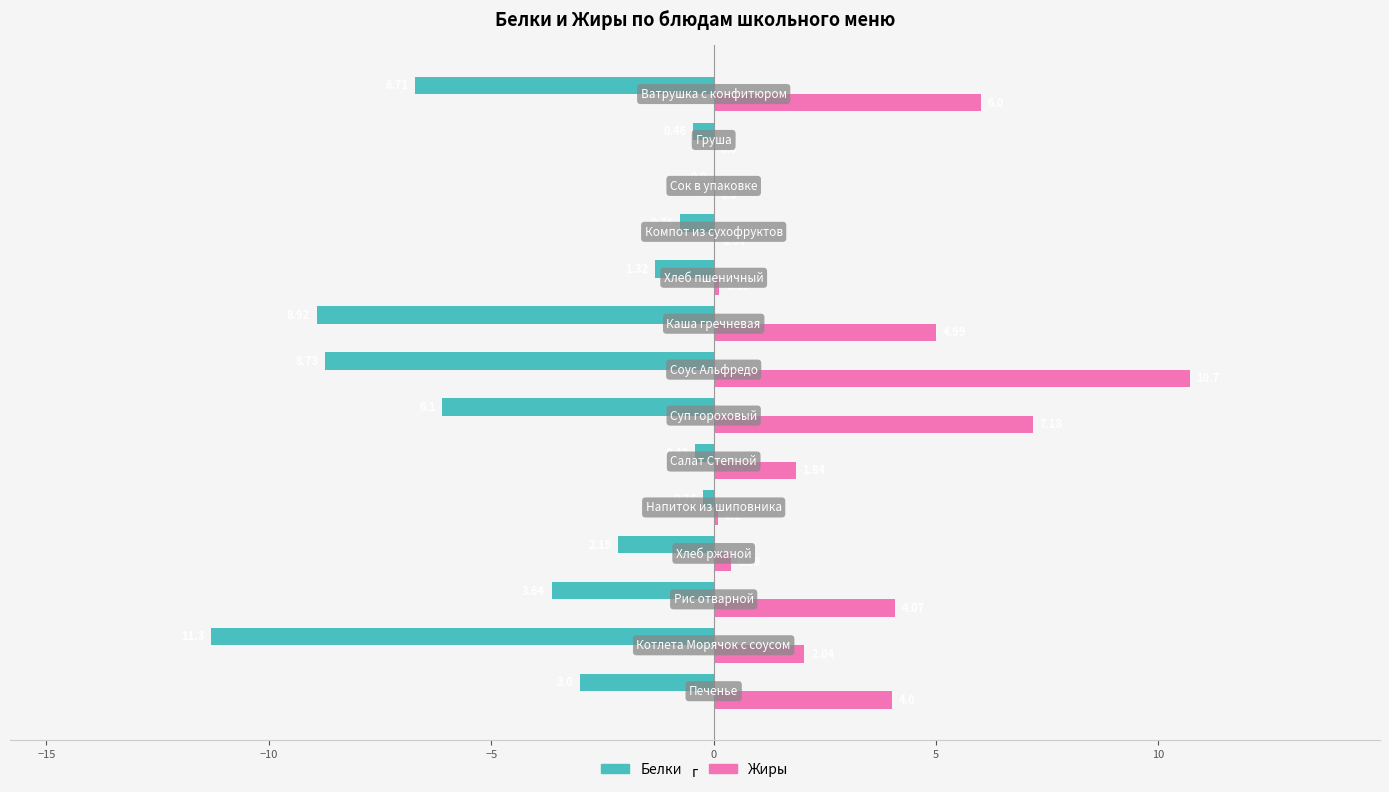

What are all the series names shown in the legend?

Белки, Жиры